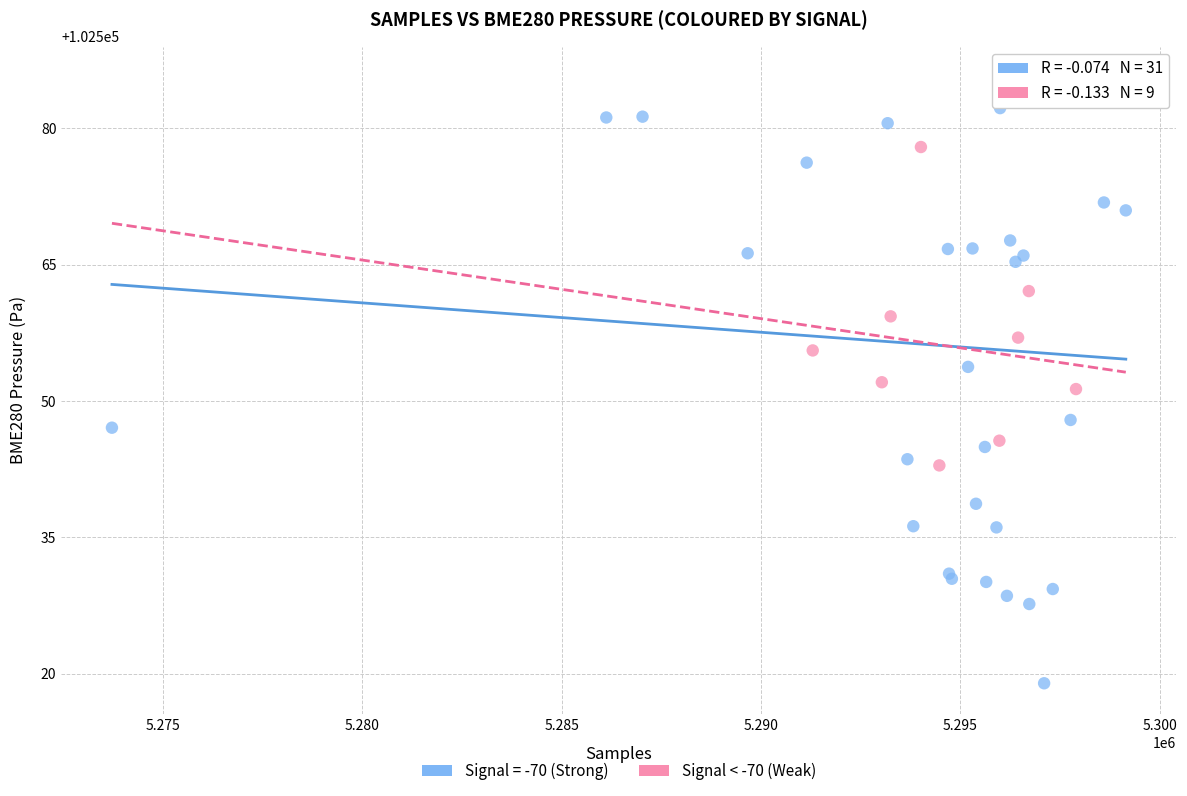

Which series has the largest Y range (max minus min)?

Signal = -70 (Strong)